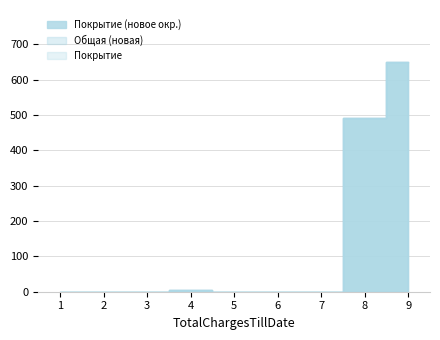

Does the chart have visible grid lines?

Yes